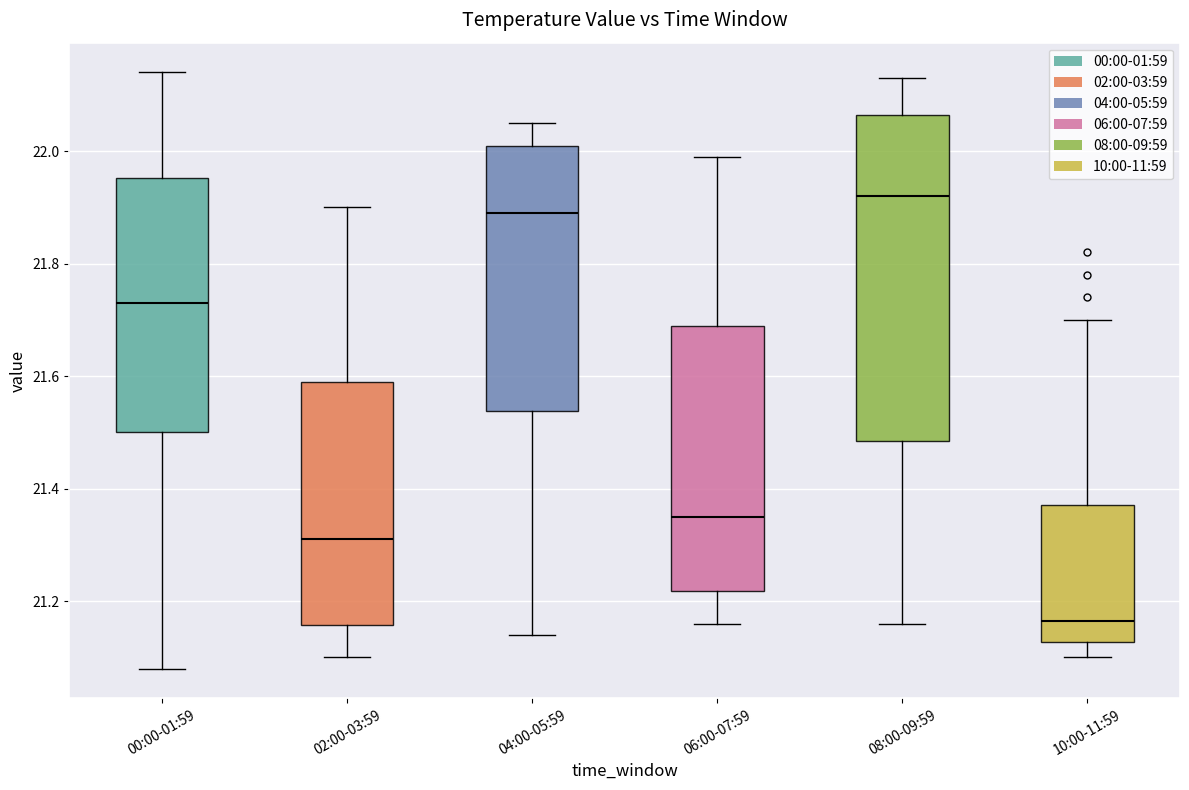

Reading left to right, transcribe this box plot: for each box, give where its median line is, the range the box spans, and where its two whiskers end, as read against the y-axis. The values are not printed on the chart, so give them approximately, as read against the axis.

00:00-01:59: median 21.74, box 21.50 to 21.96, whiskers 21.08 to 22.14
02:00-03:59: median 21.32, box 21.16 to 21.60, whiskers 21.10 to 21.90
04:00-05:59: median 21.90, box 21.54 to 22.02, whiskers 21.14 to 22.06
06:00-07:59: median 21.36, box 21.22 to 21.70, whiskers 21.16 to 22.00
08:00-09:59: median 21.92, box 21.48 to 22.06, whiskers 21.16 to 22.14
10:00-11:59: median 21.16, box 21.12 to 21.38, whiskers 21.10 to 21.70